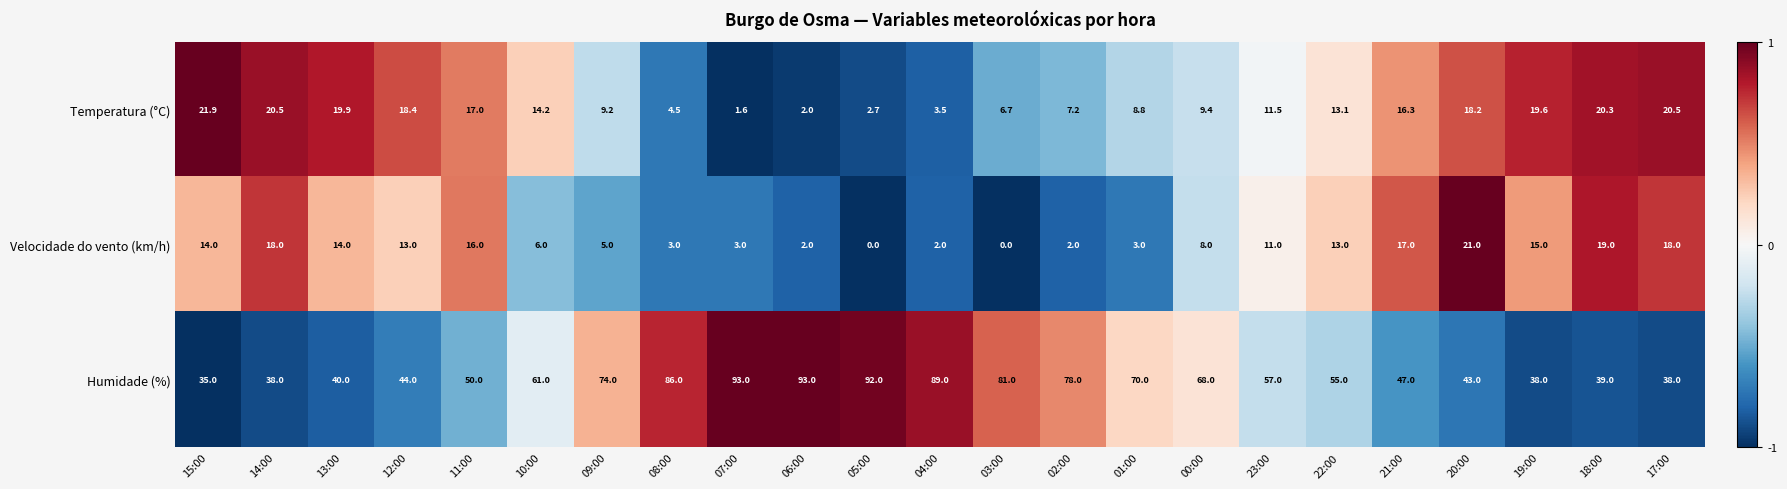

How many series are shown in this chart?

3